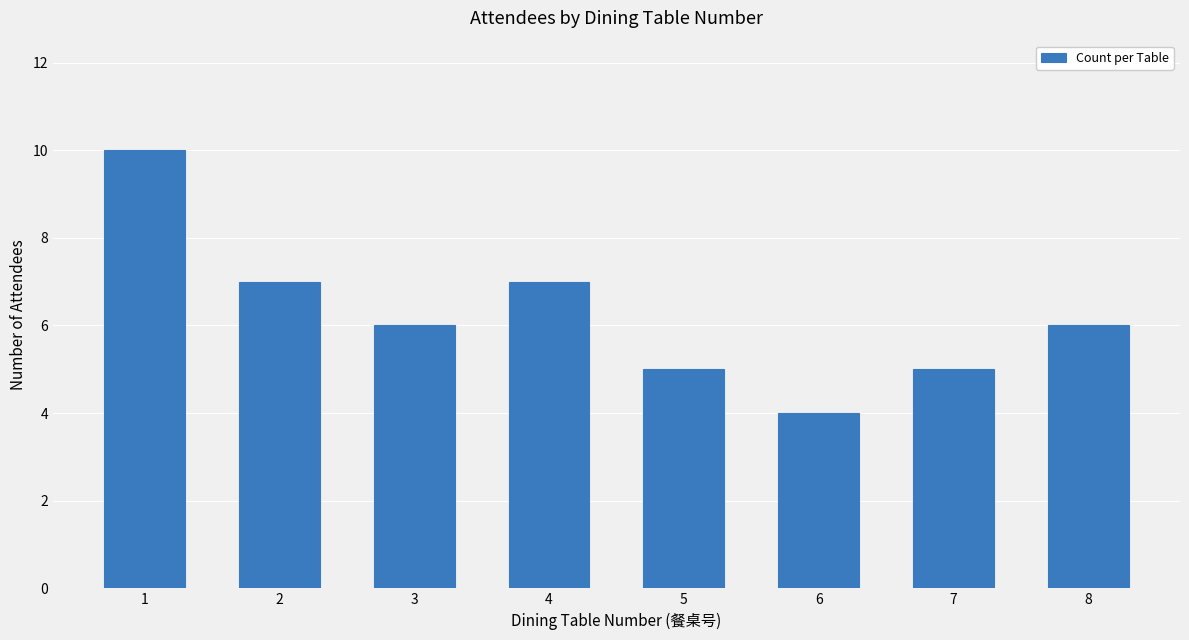

Count the number of data series in this chart.

1